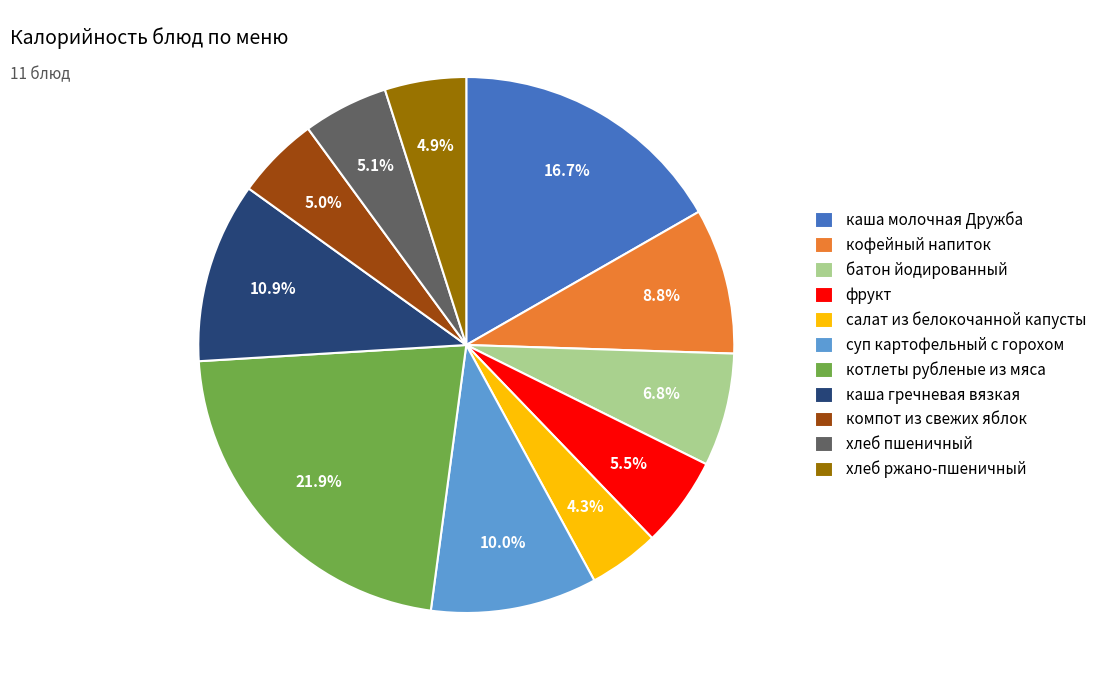

Is there a majority slice in this chart?

No